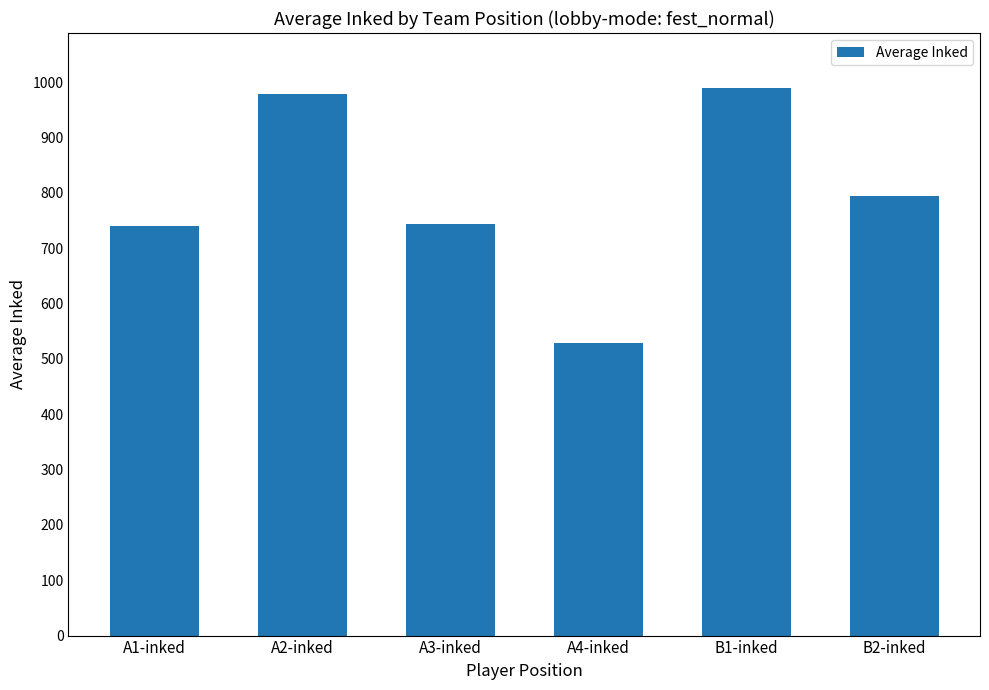

What is the smallest value displayed?

528